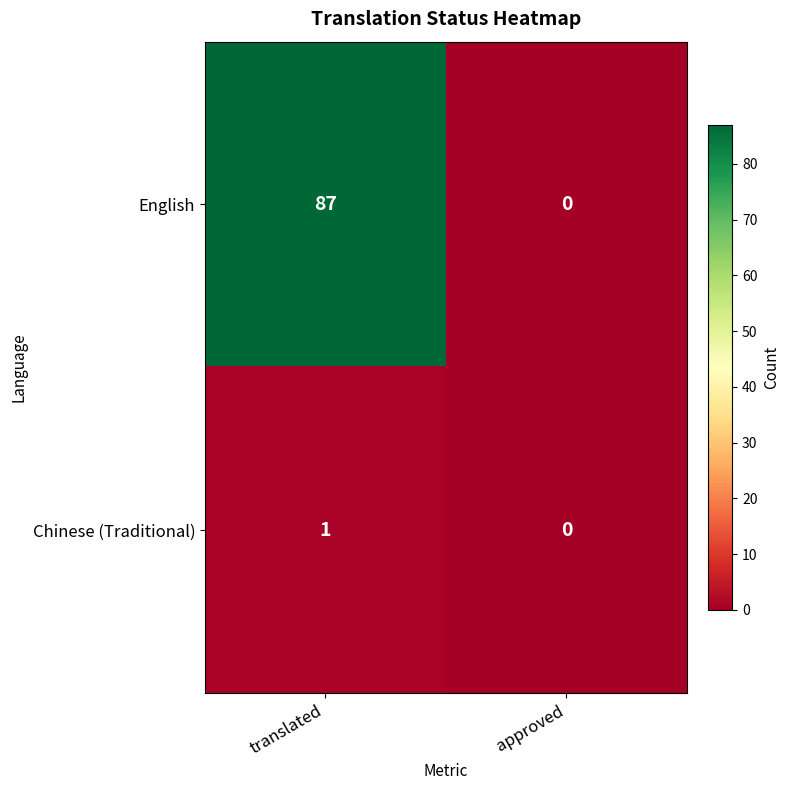

Count the number of categories in the chart.

2